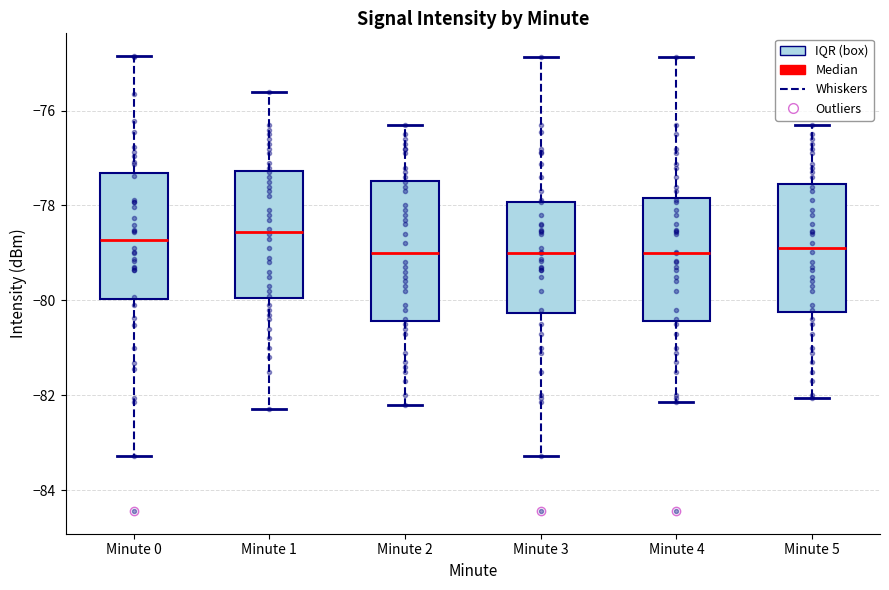

Reading left to right, read every box against the y-axis: the position of its median line, the range the box covers, and the ends of its whiskers. The values are not printed on the chart, so give them approximately, as read against the axis.

Minute 0: median -78.8, box -80.0 to -77.4, whiskers -83.2 to -74.8
Minute 1: median -78.6, box -80.0 to -77.2, whiskers -82.2 to -75.6
Minute 2: median -79.0, box -80.4 to -77.4, whiskers -82.2 to -76.2
Minute 3: median -79.0, box -80.2 to -78.0, whiskers -83.2 to -74.8
Minute 4: median -79.0, box -80.4 to -77.8, whiskers -82.2 to -74.8
Minute 5: median -78.8, box -80.2 to -77.6, whiskers -82.0 to -76.2